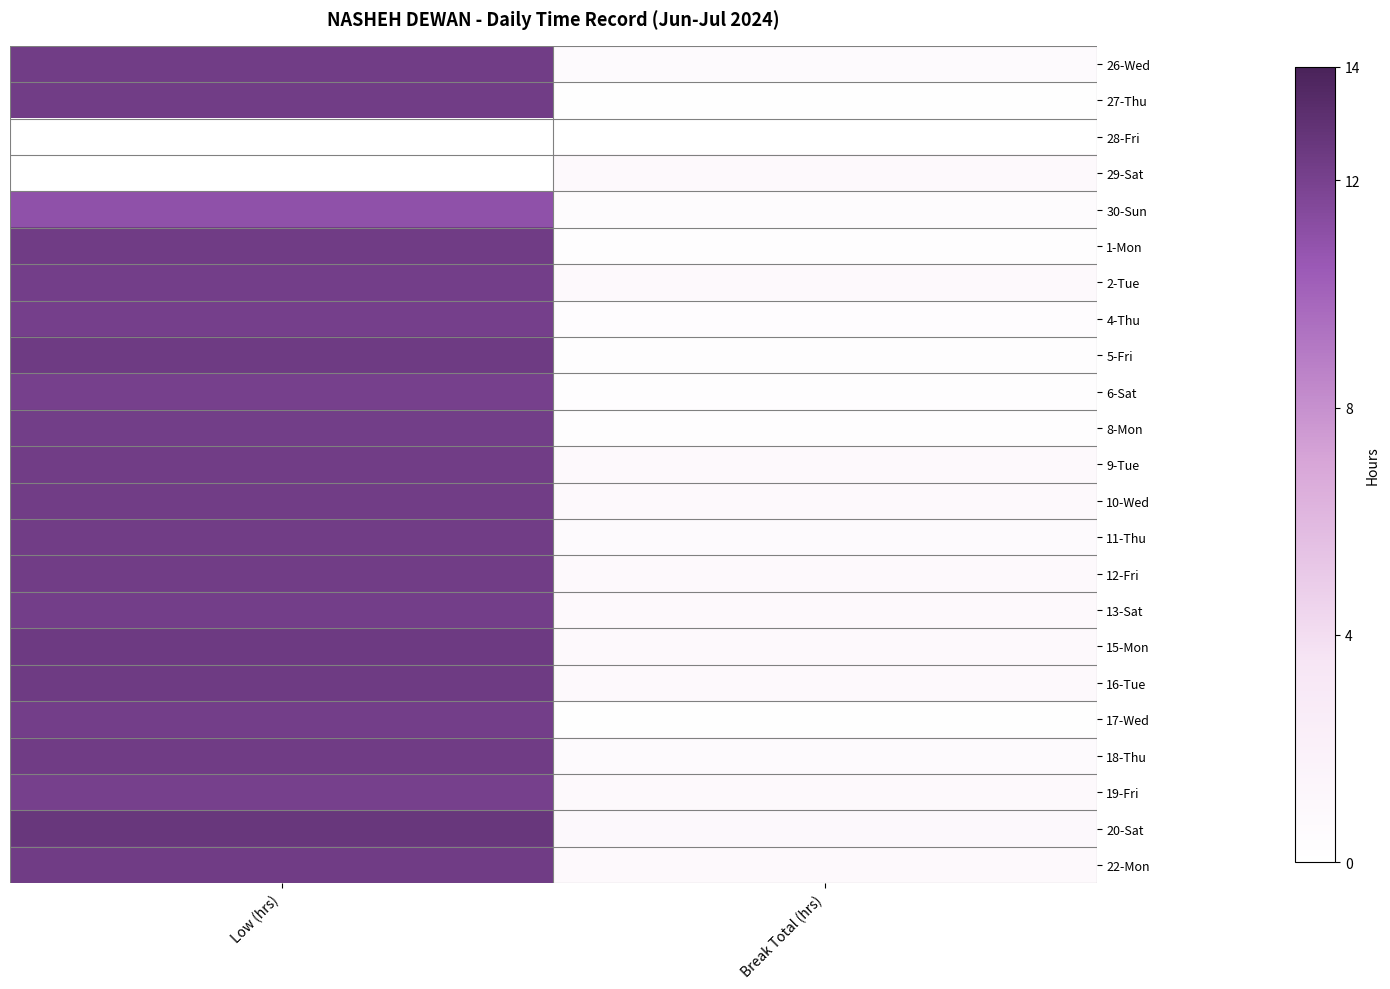

What is the spread (max minus min) of values at Break Total (hrs)?

0.9